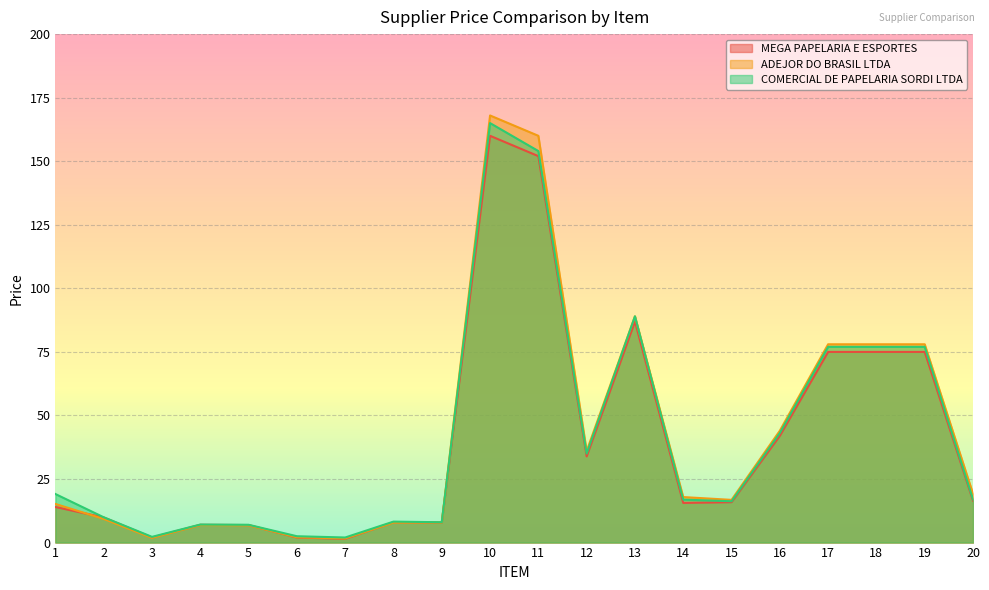

Between 5 and 6, which series saw the biggest shift?

MEGA PAPELARIA E ESPORTES